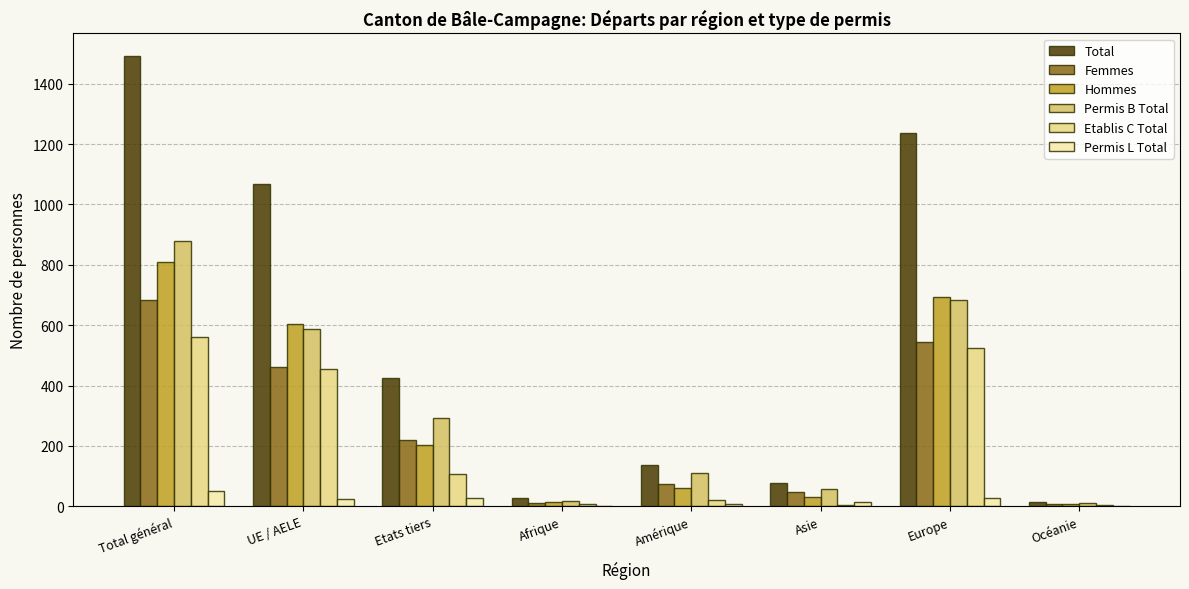

How many groups of bars are there?

8